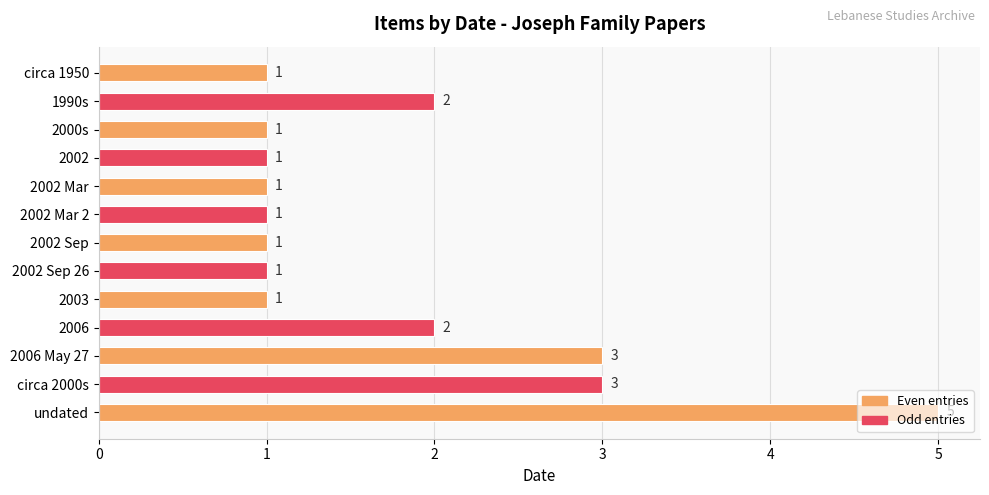

Which has a higher value, 2002 Sep or 2006?

2006